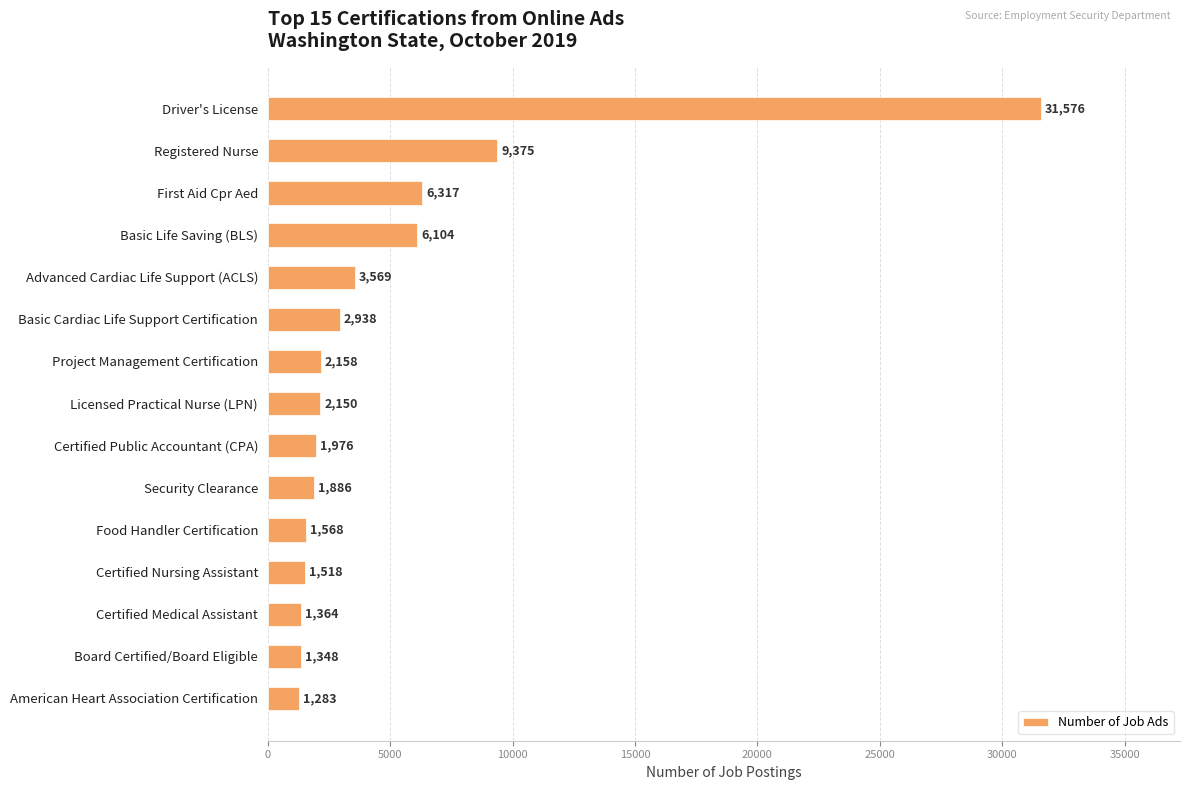

What is the change in value from Advanced Cardiac Life Support (ACLS) to Project Management Certification?

-1411